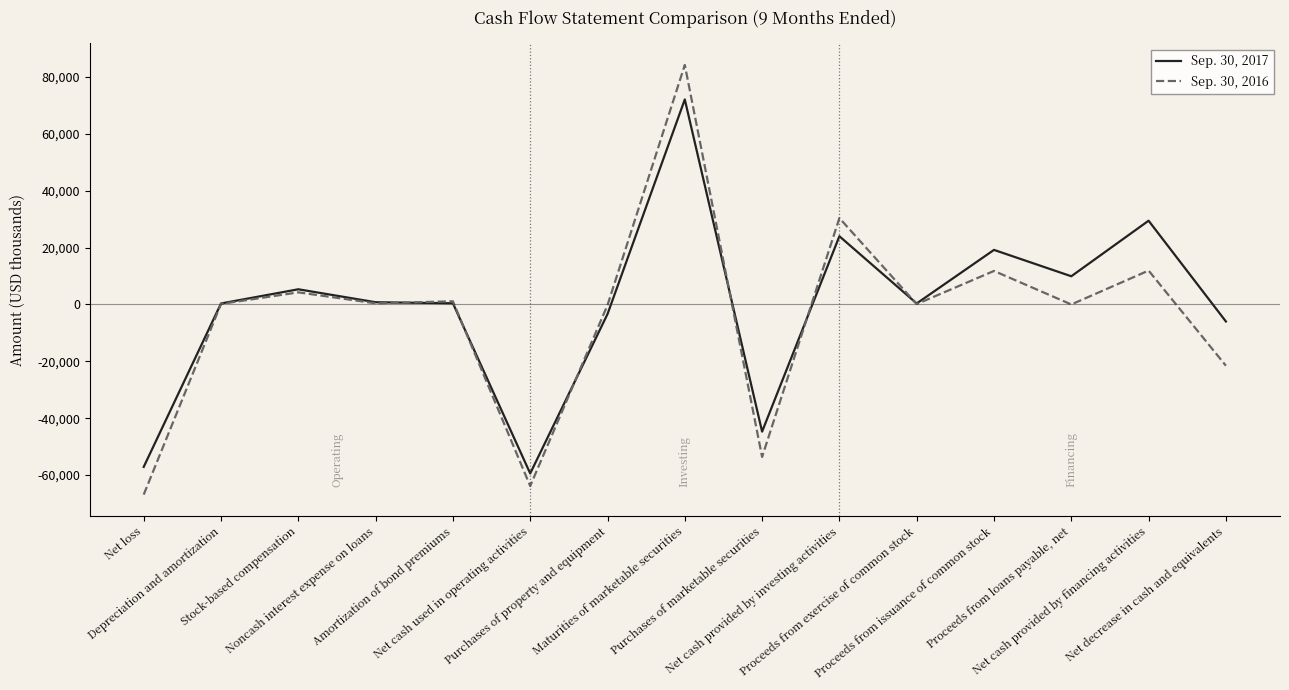

Which series has the widest spread of values?

Sep. 30, 2016